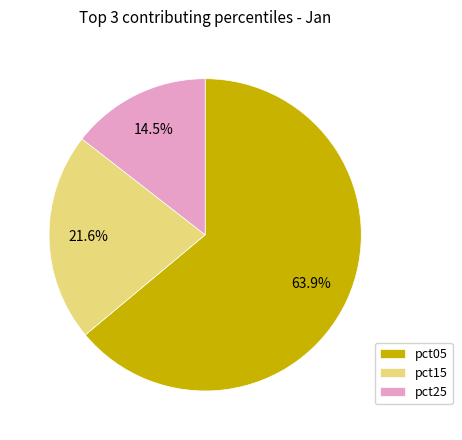

The pct15 slice represents 22% of the pie. True or false?

True